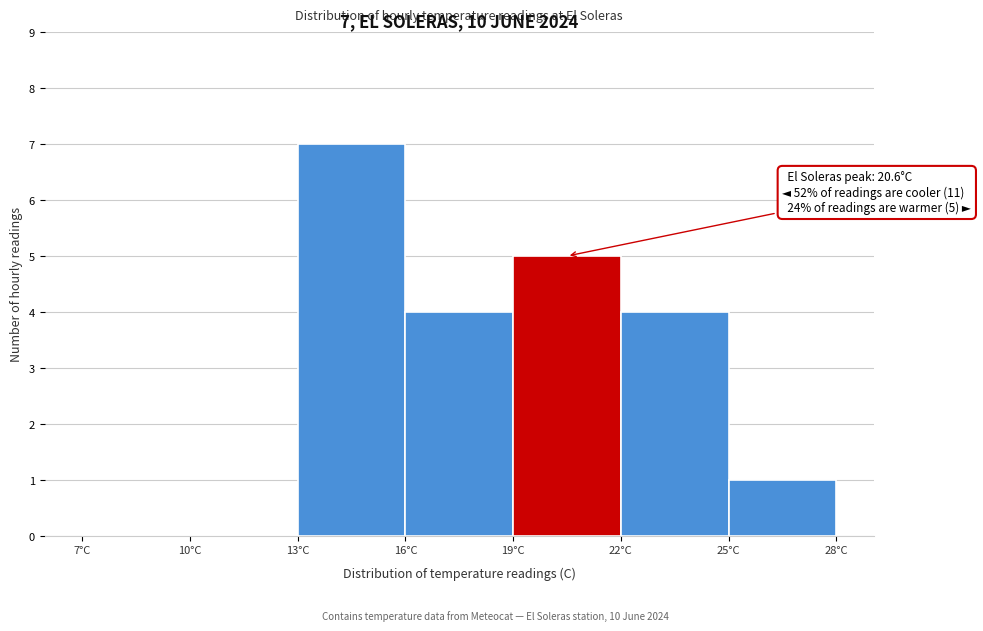

Which range on the x-axis has the tallest bar?

13 to 16